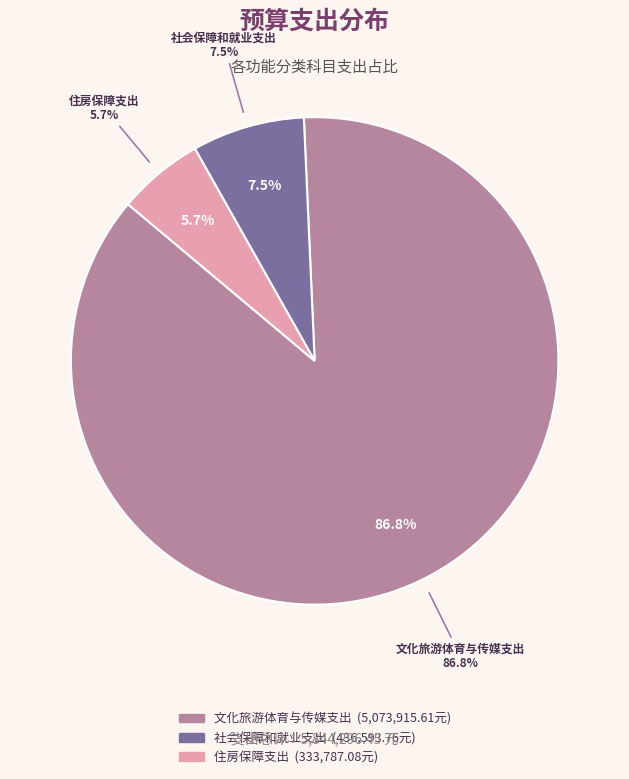

What is the largest slice in the pie chart?

文化旅游体育与传媒支出